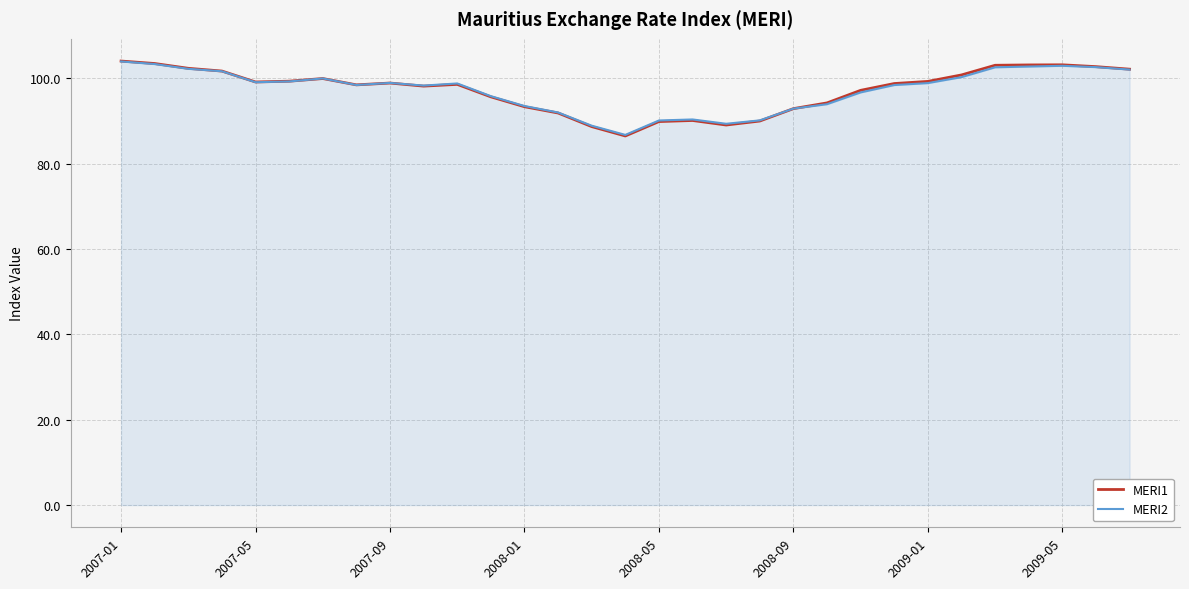

Which series has the widest spread of values?

MERI1